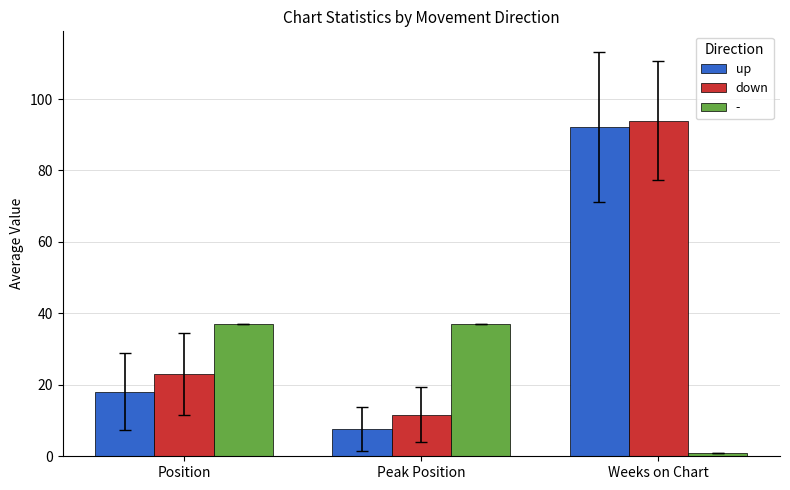

What is the average value of the down series?

42.9